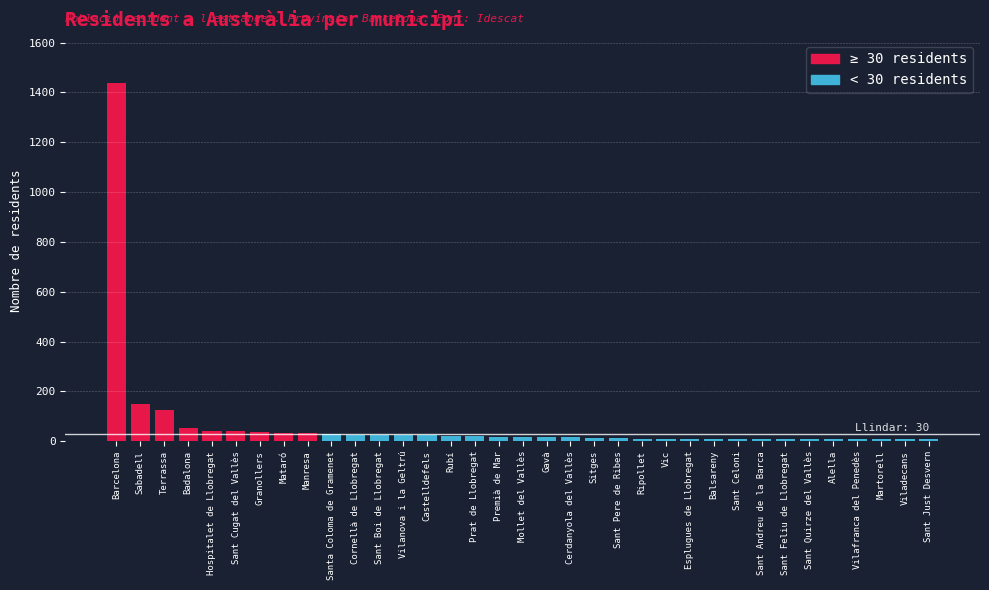

Which label corresponds to the largest value in the chart?

Barcelona